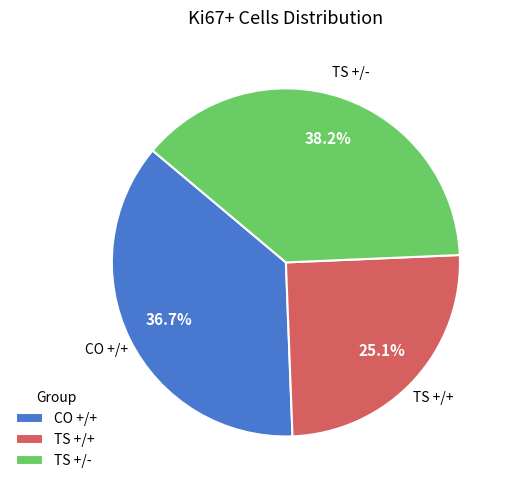

What is the largest slice in the pie chart?

TS +/-